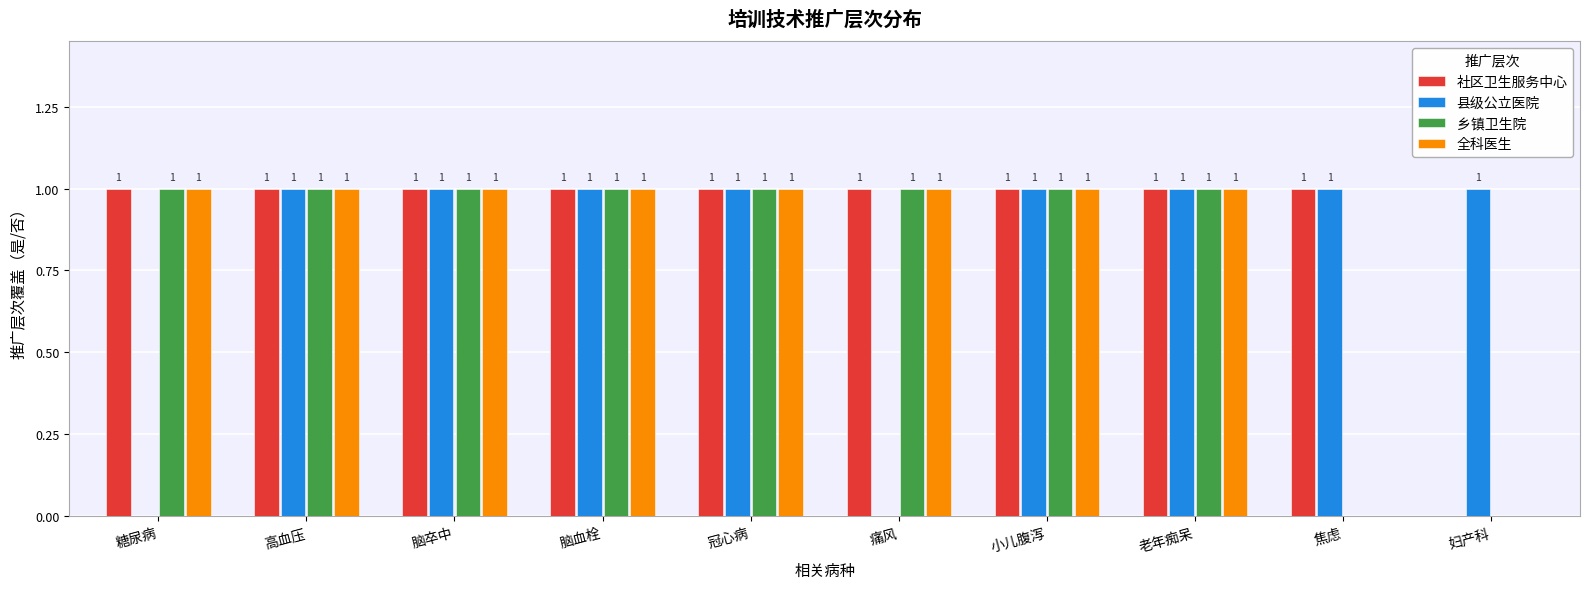

Which series changed the most between 脑卒中 and 痛风?

县级公立医院